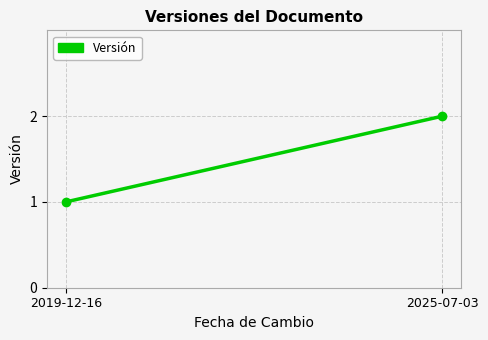

What is the greatest value displayed?

2